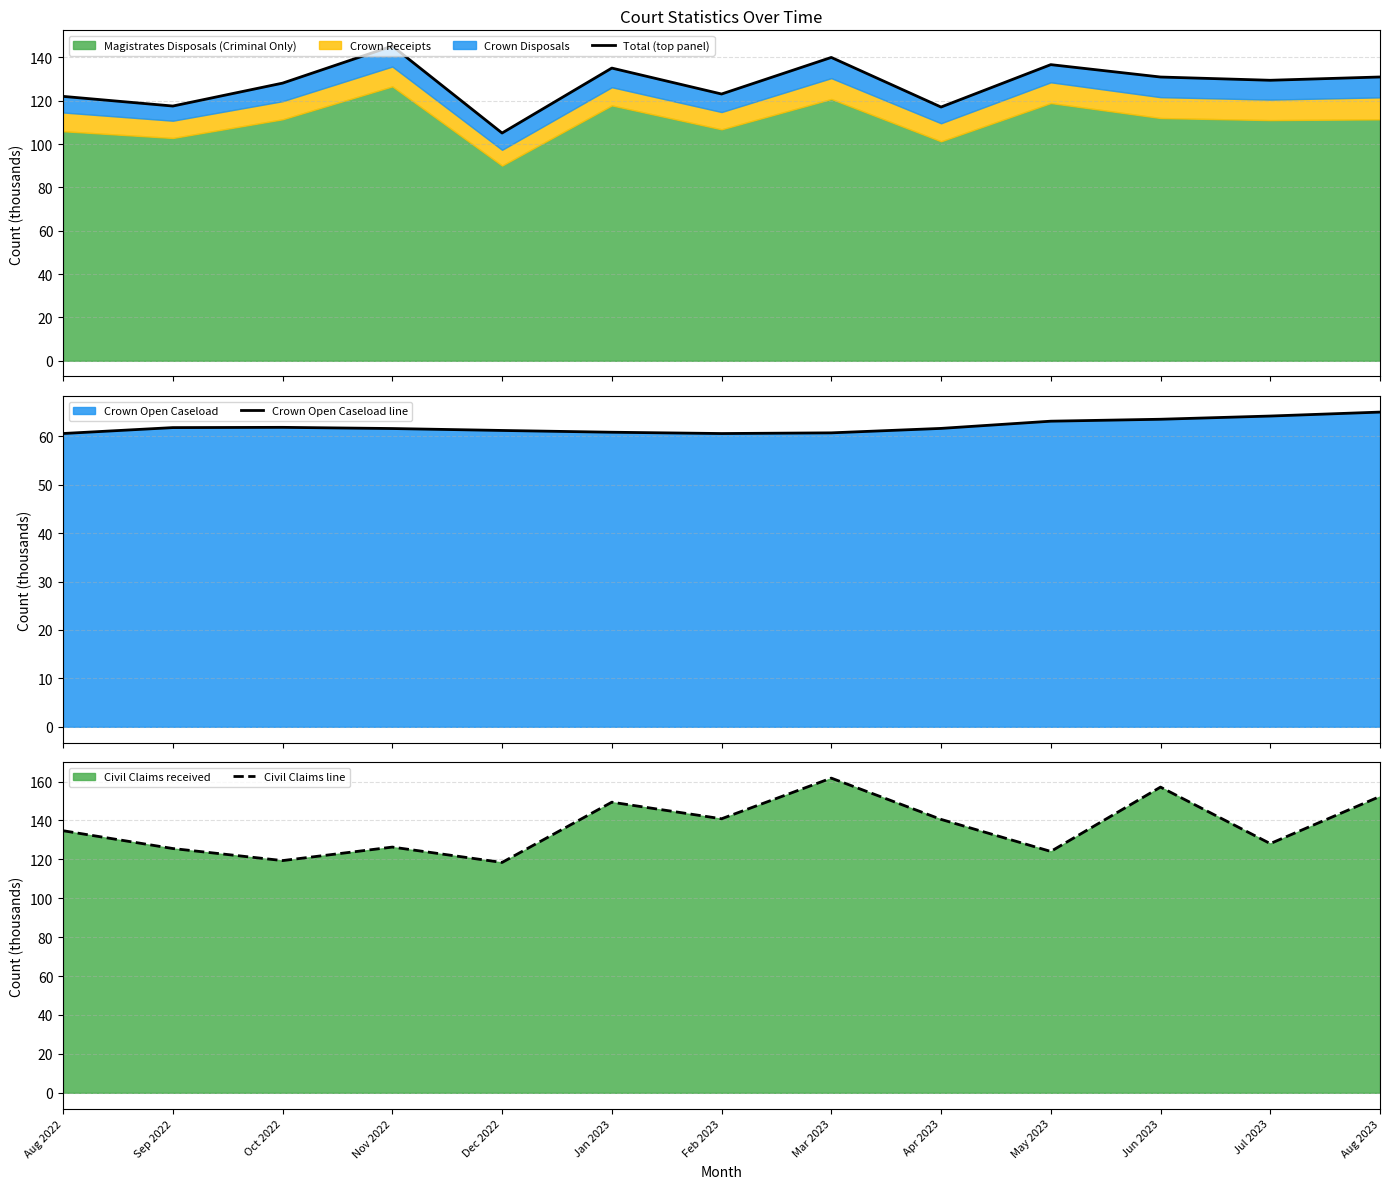

Which series has the largest total across all categories?

Civil Claims line